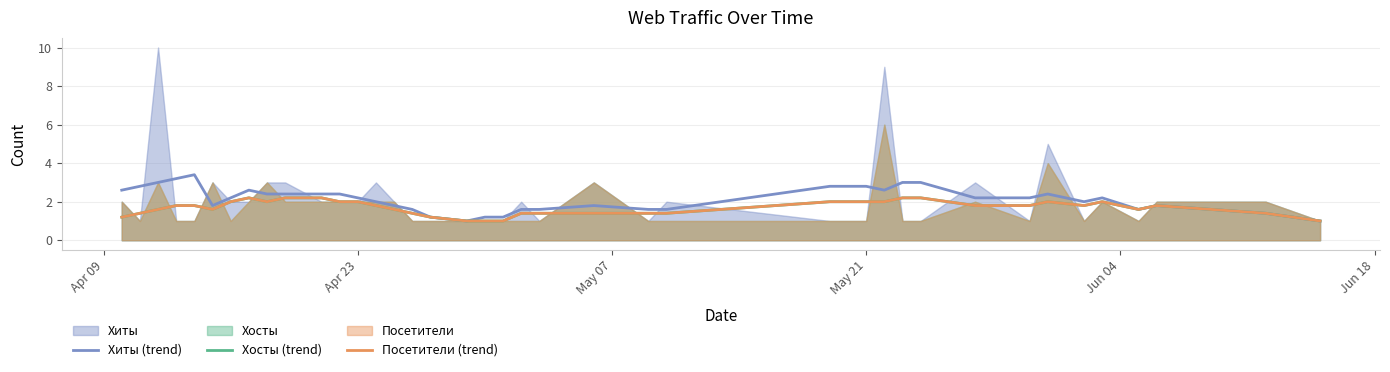

How many interior local valleys does the Хосты (trend) series have?

5